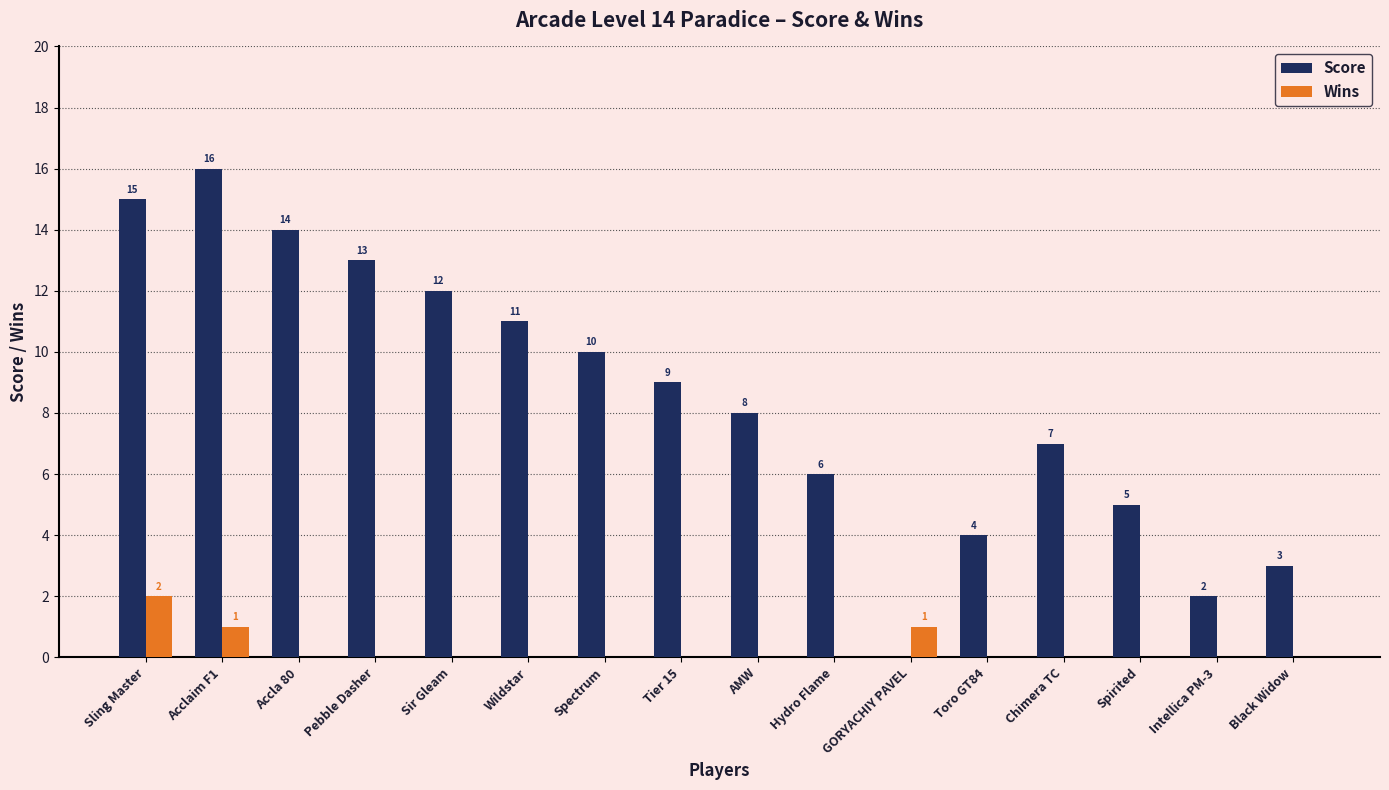

Is the value of Score at Black Widow greater than the value of Wins at Sir Gleam?

Yes